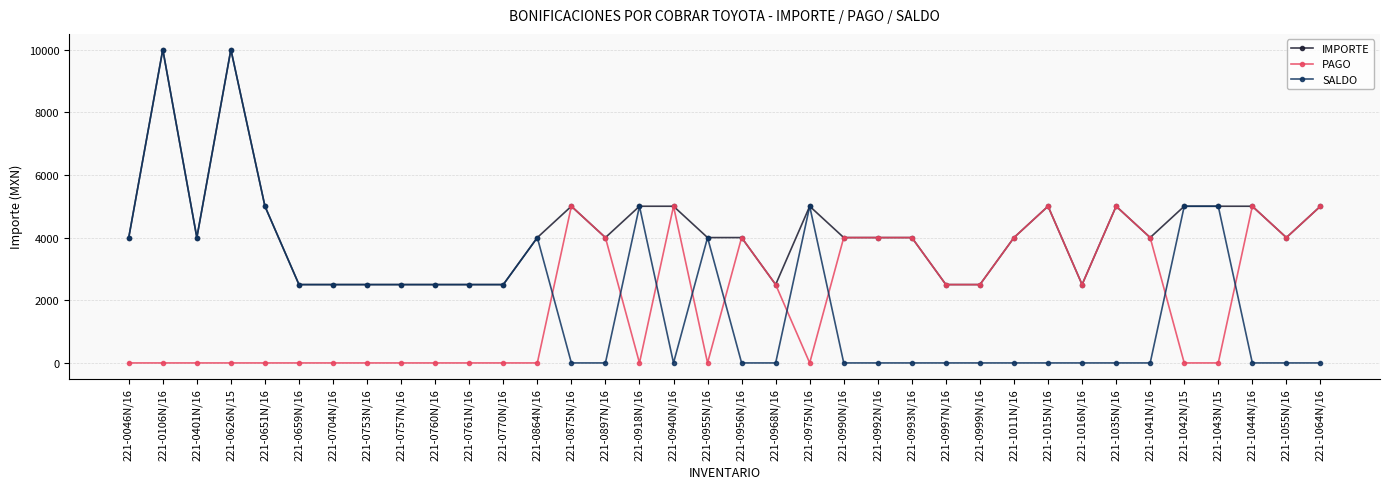

What is the value of the SALDO point at the 21st from the left?

5000